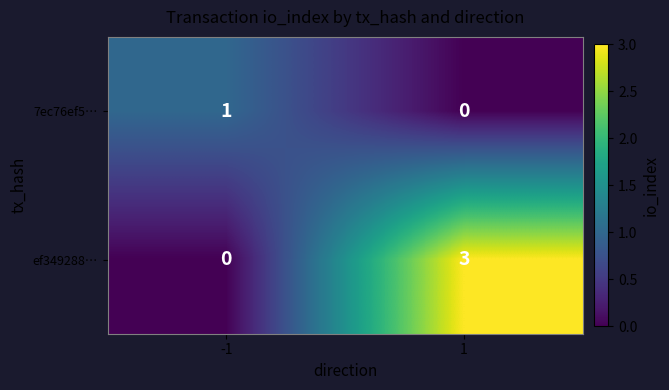

What is the maximum value shown in the chart?

3